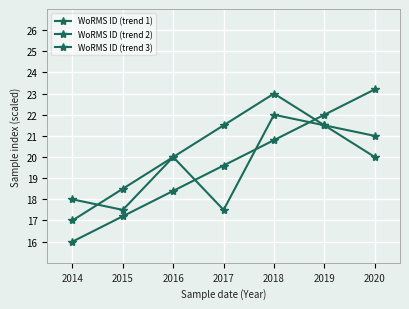

How many categories are shown in the chart?

7